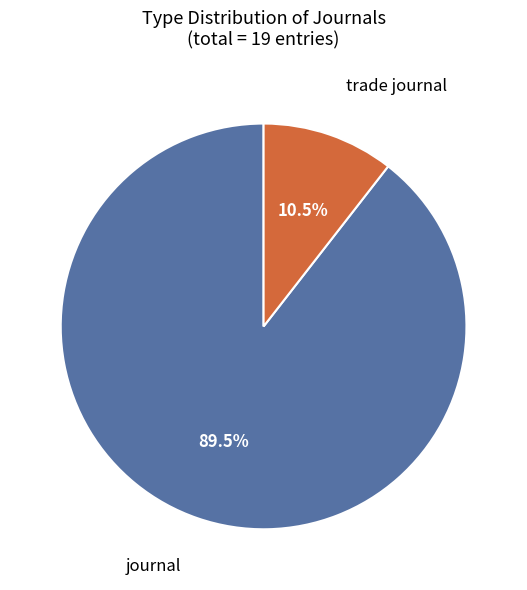

Is there a majority slice in this chart?

Yes